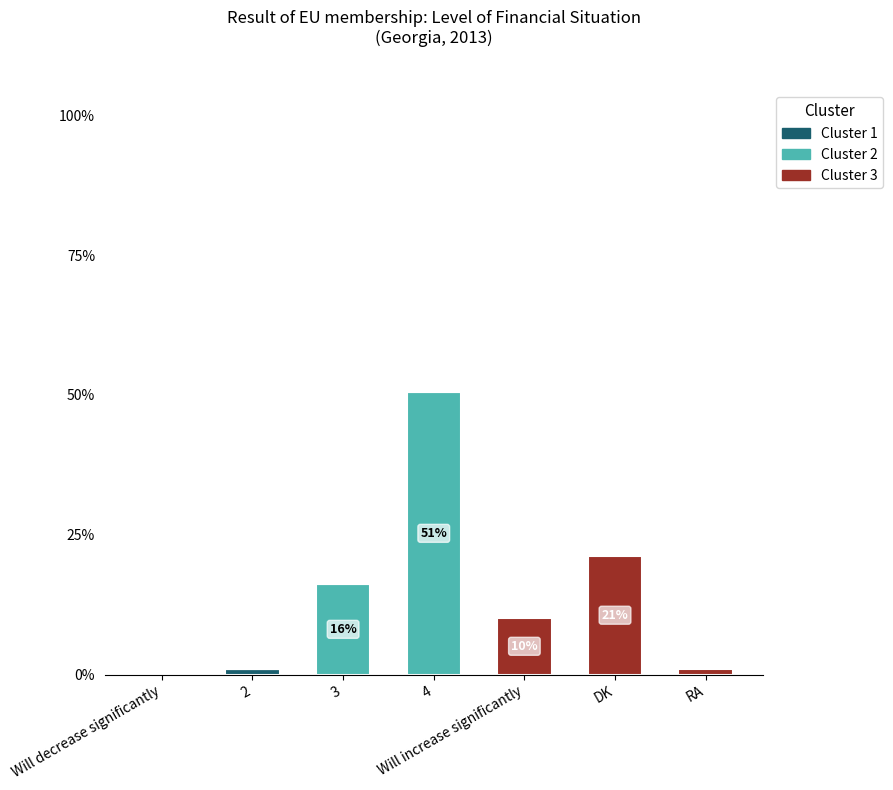

What is the total value across all series at 3?

16.2